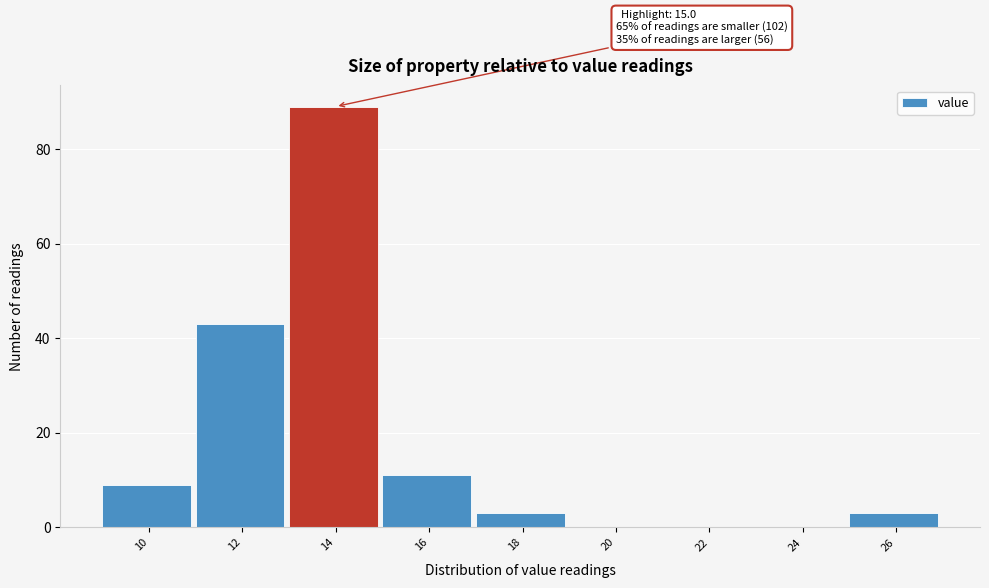

Between 14 and 26, which is larger?

14